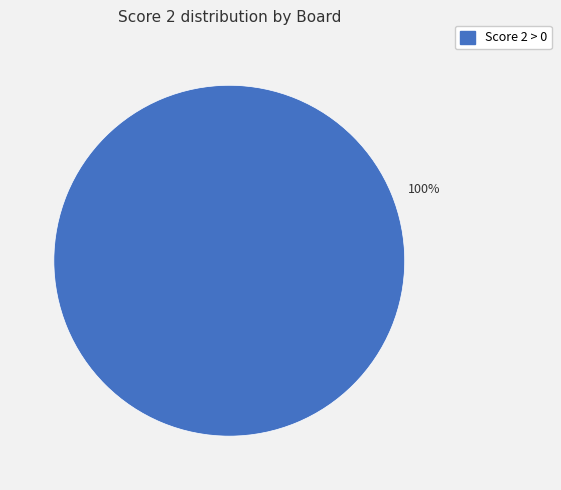

Does any single category account for the majority?

Yes